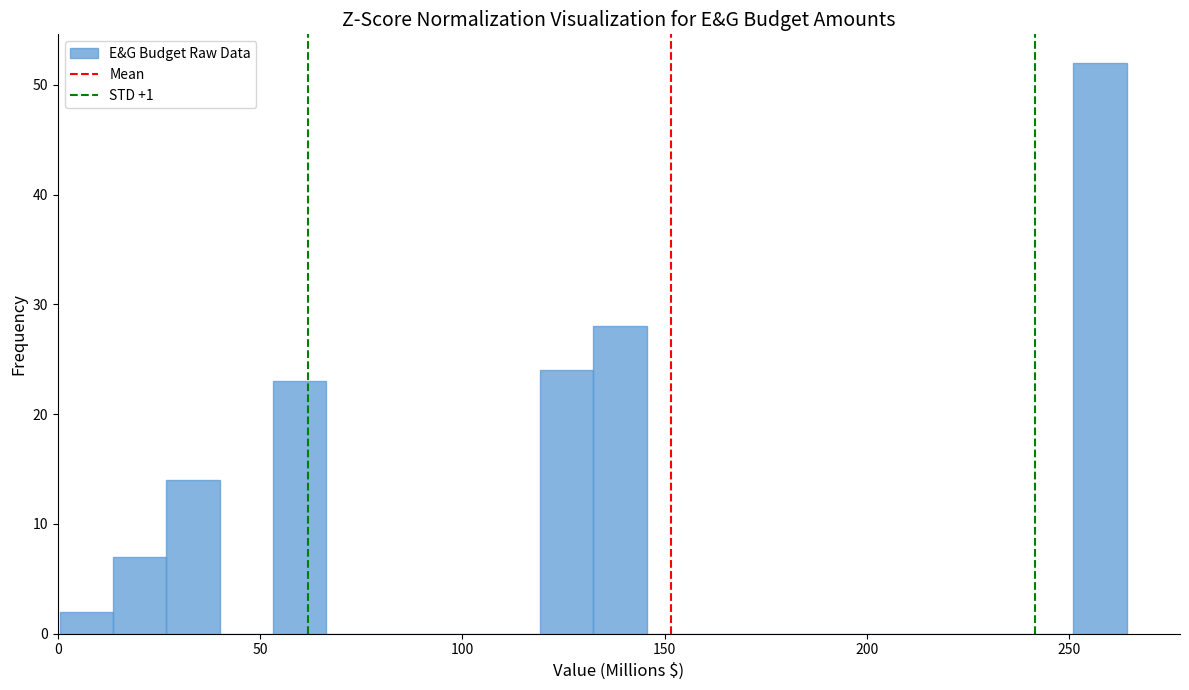

Read against the x-axis, roughly where is the centre of the tallest bar?

260